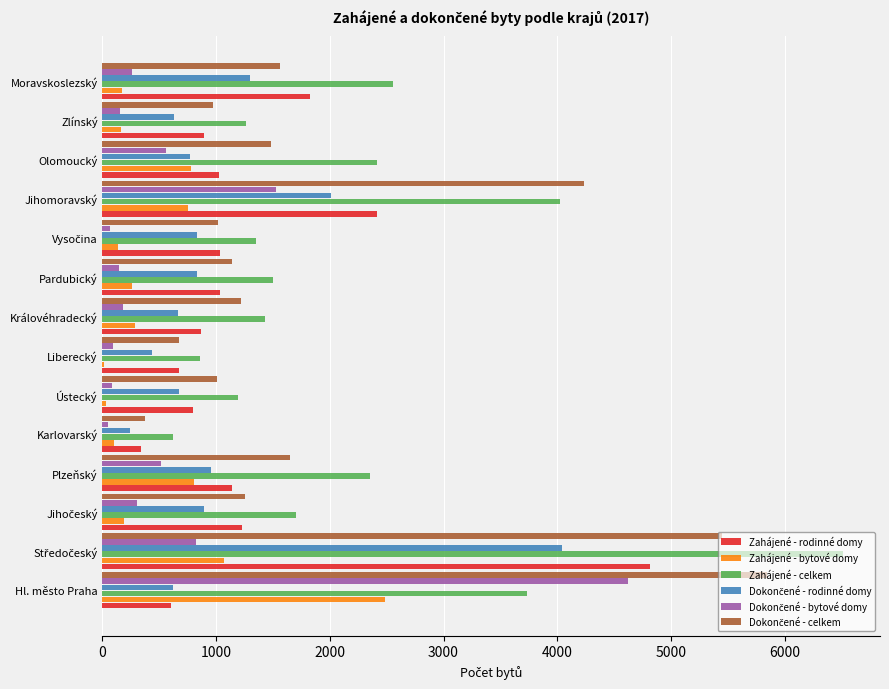

What is the greatest value displayed?

6514